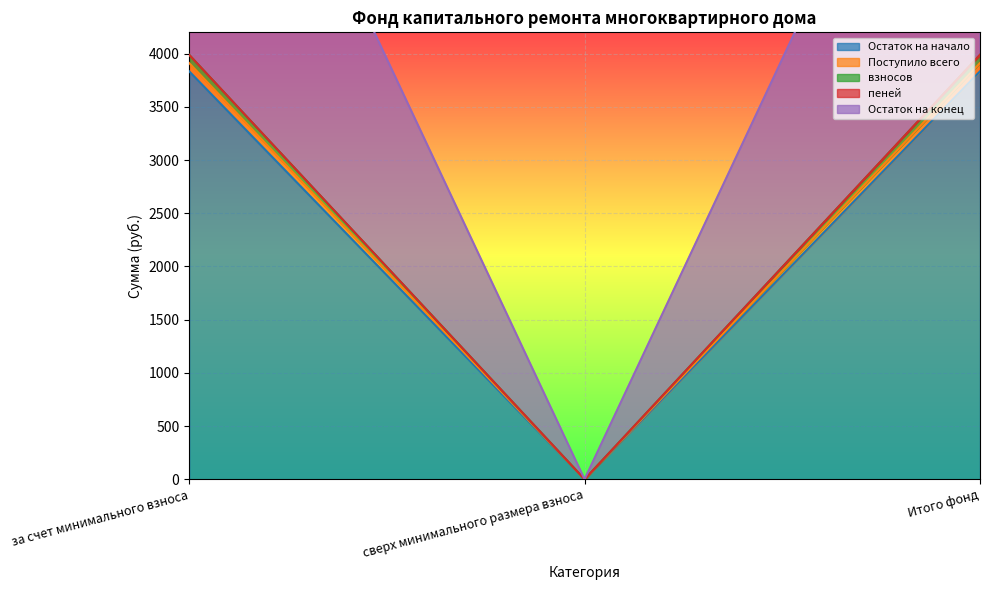

True or false: взносов has a value of 2363.3 at за счет минимального взноса.

False